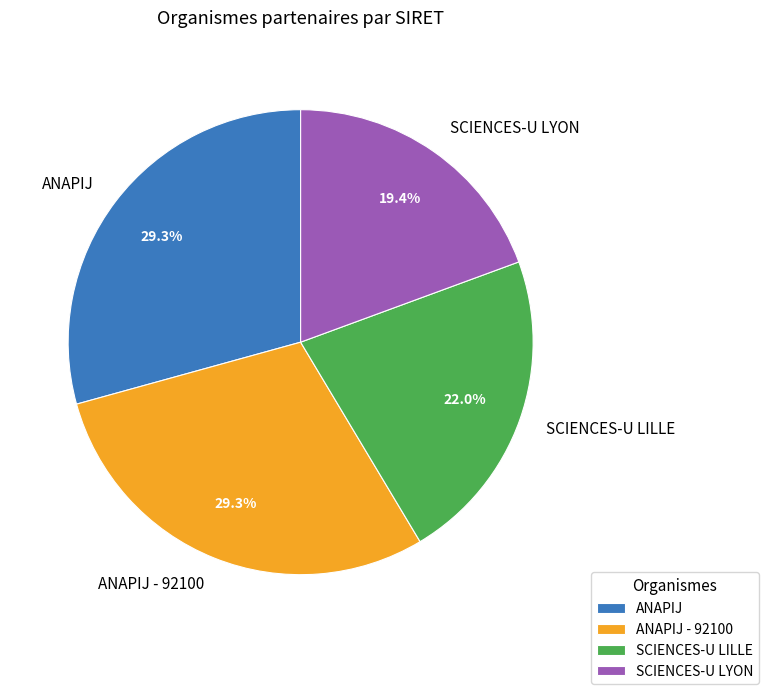

Which category has the smallest portion of the pie?

SCIENCES-U LYON